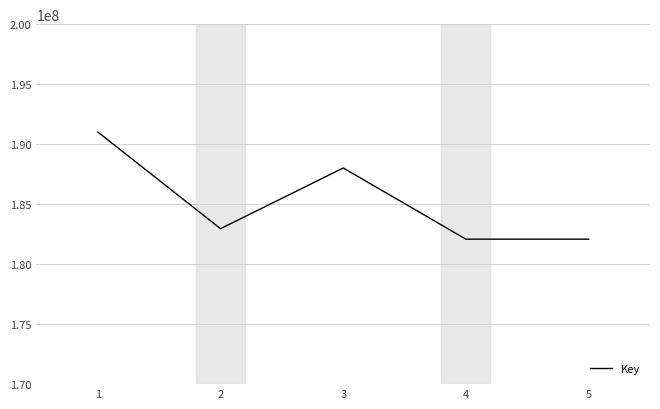

Is it true that the value at 3 is 188014530?

True